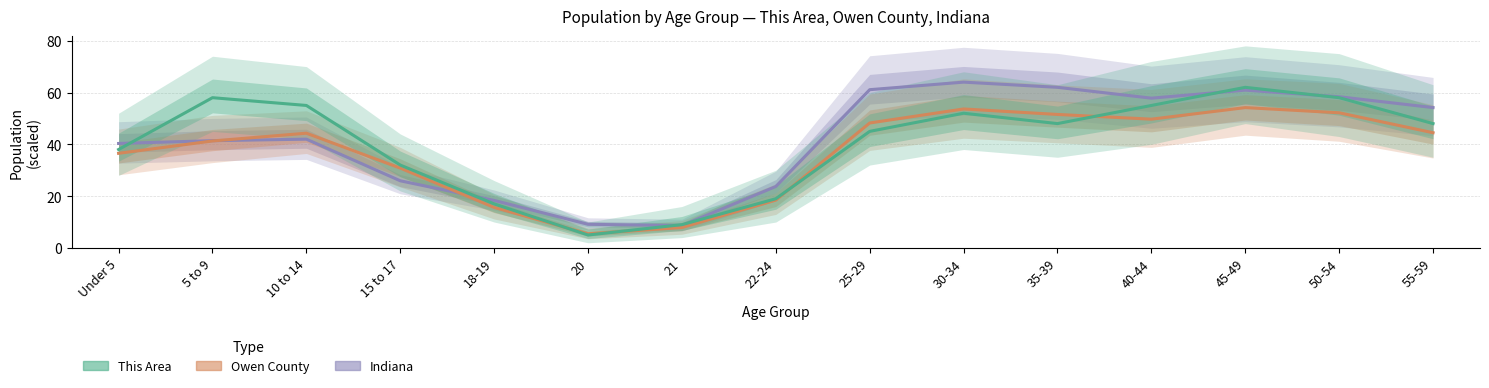

Between 22-24 and 30-34, which series saw the biggest shift?

Indiana